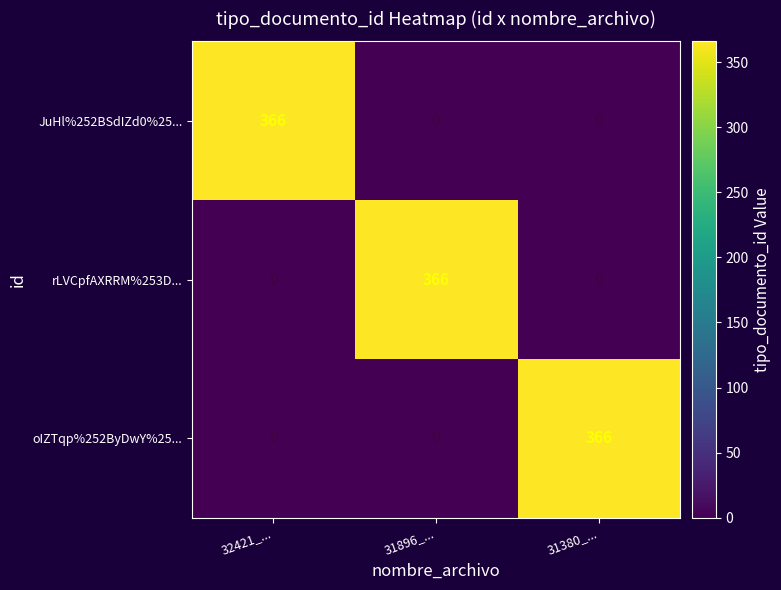

What is the difference between the highest and lowest values at 32421_...?

366